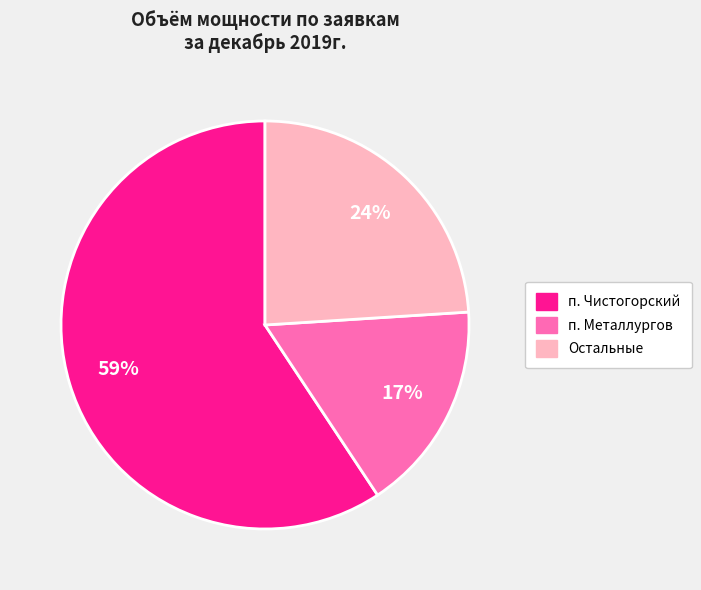

Count the number of slices in the pie.

3